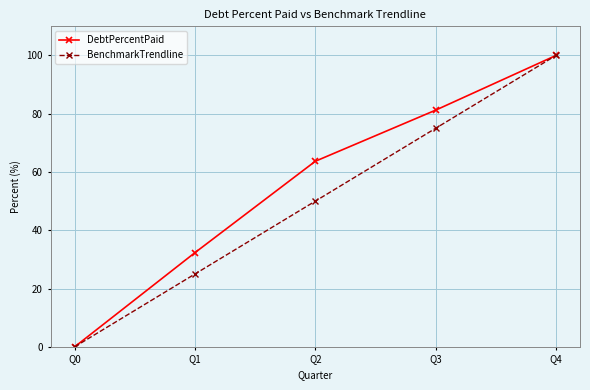

How many values in the DebtPercentPaid series exceed 63?

3